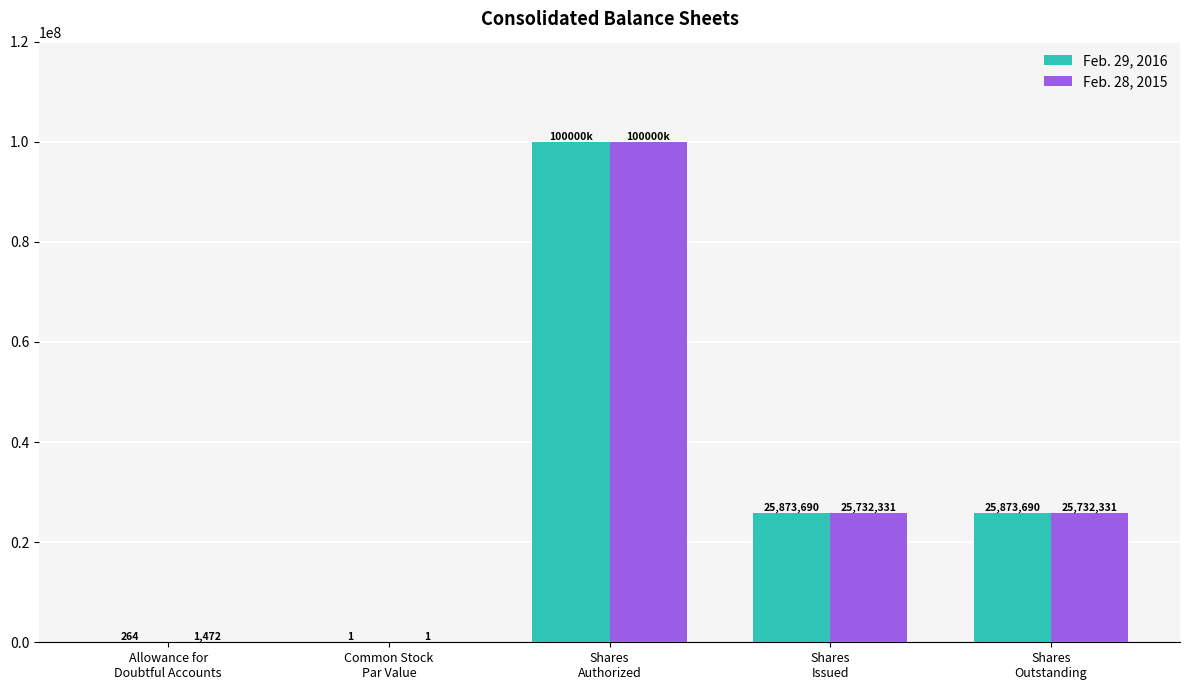

What is the maximum value for Feb. 29, 2016?

100000000